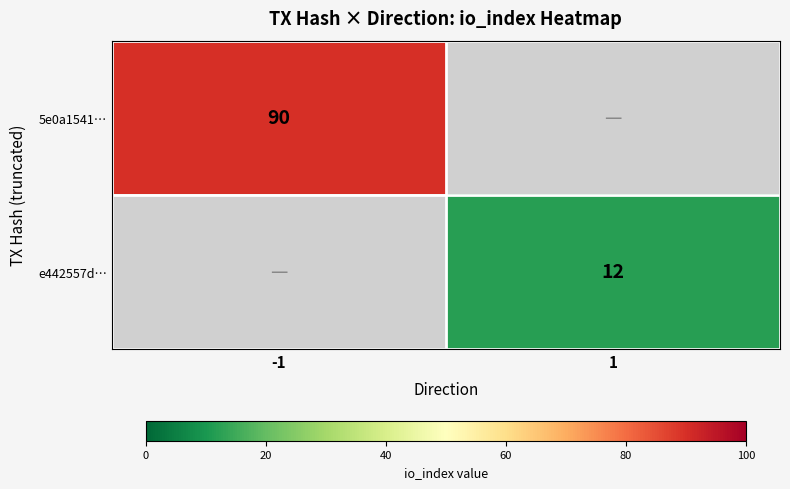

True or false: 5e0a1541… has a value of 146 at -1.

False